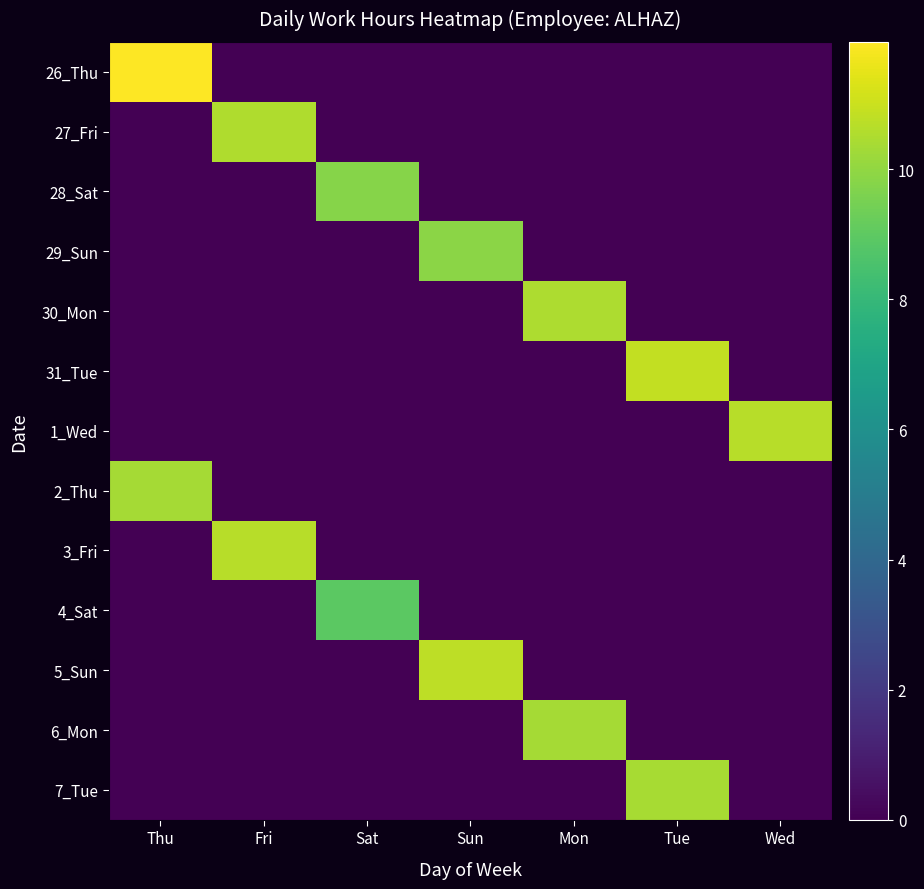

What is the spread (max minus min) of values at Wed?

10.7